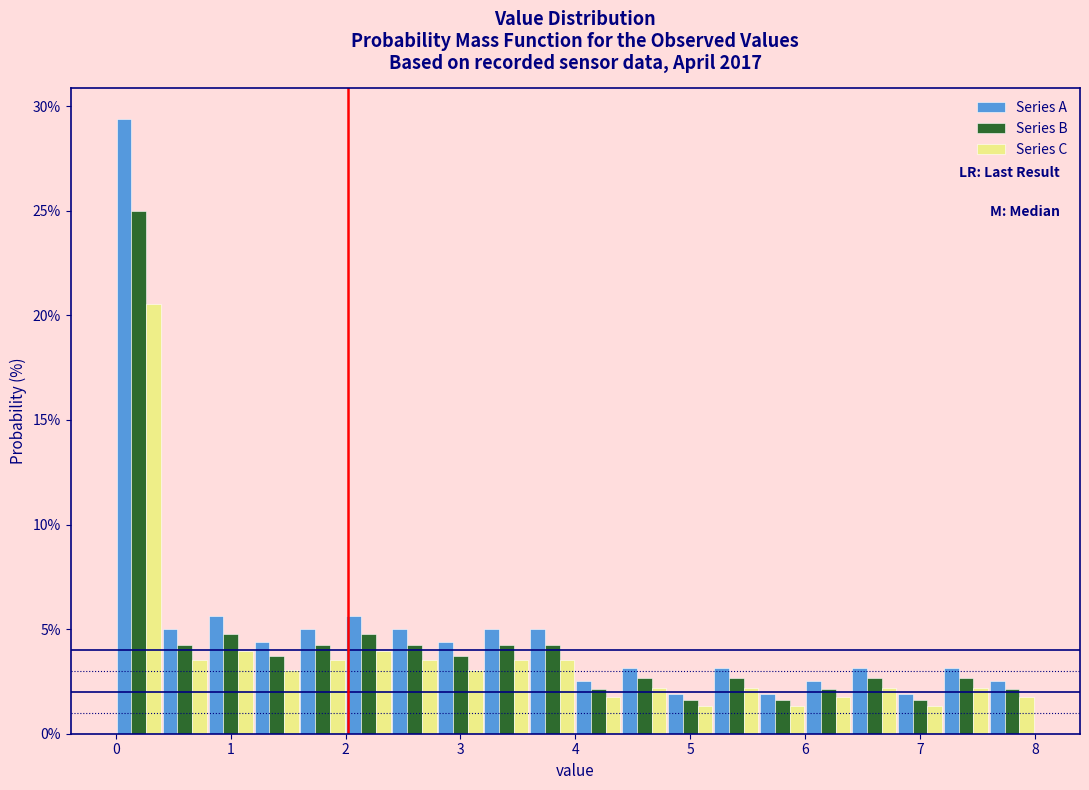

In the Series B series, which range on the x-axis has the tallest bar?

0.0 to 0.4